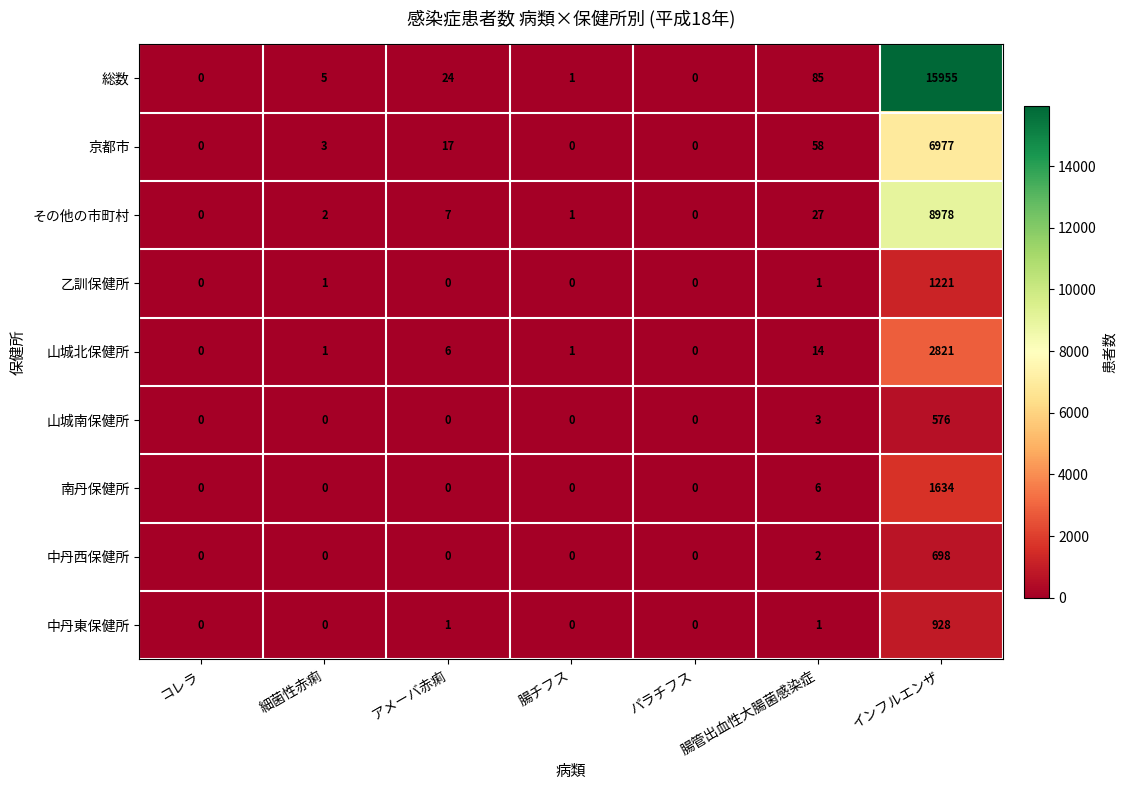

What is the difference between the second highest and second lowest values in the 総数 series?

85